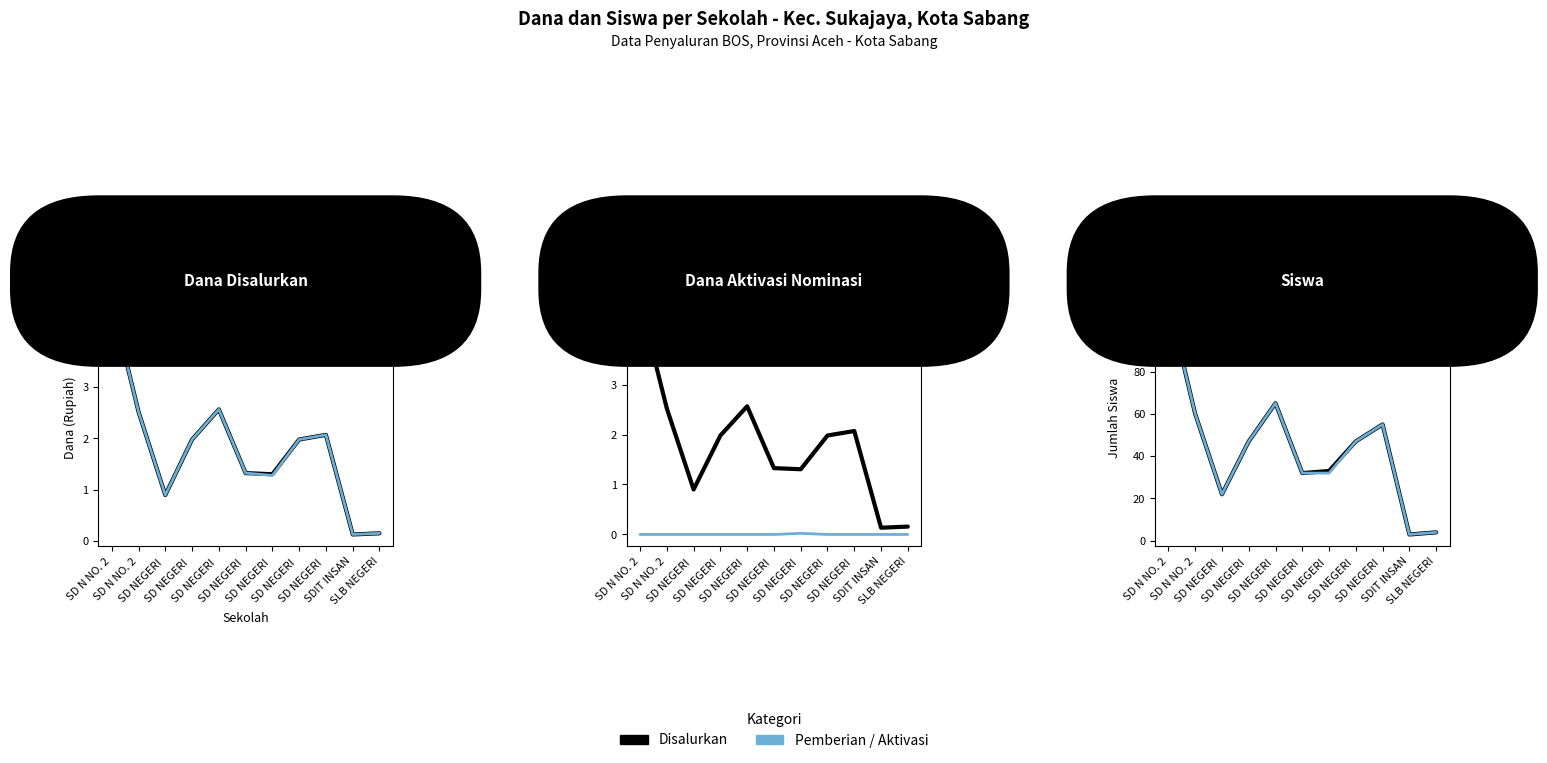

What is the label of the 4th point from the left?

SD NEGERI 